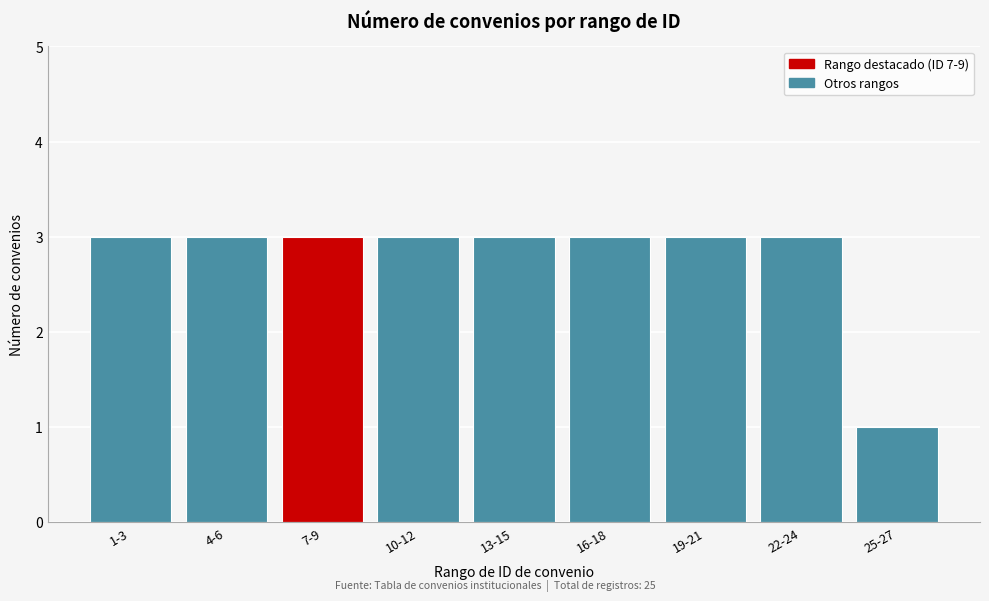

Reading right to left, transcribe all the data shown in this chart.

25-27=1	22-24=3	19-21=3	16-18=3	13-15=3	10-12=3	7-9=3	4-6=3	1-3=3